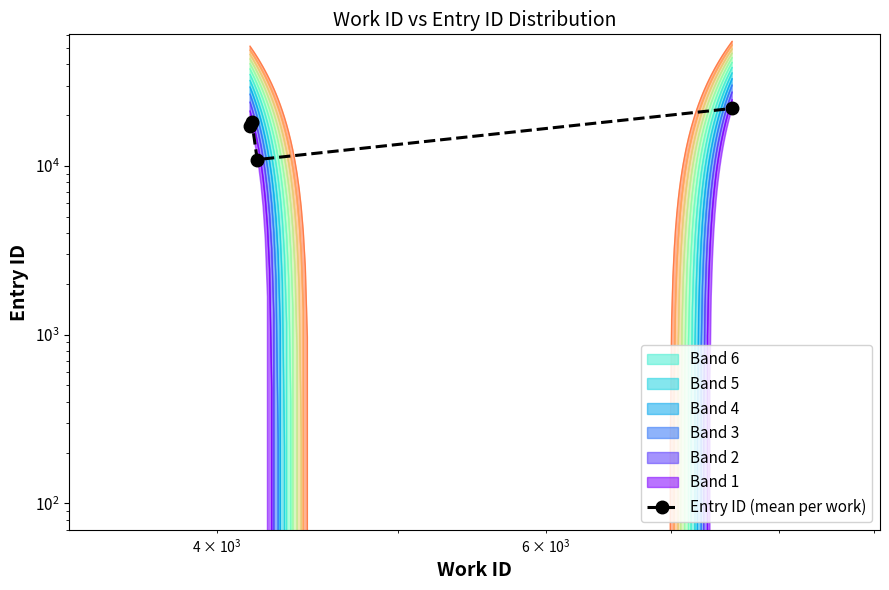

What is the average value?

17060.2